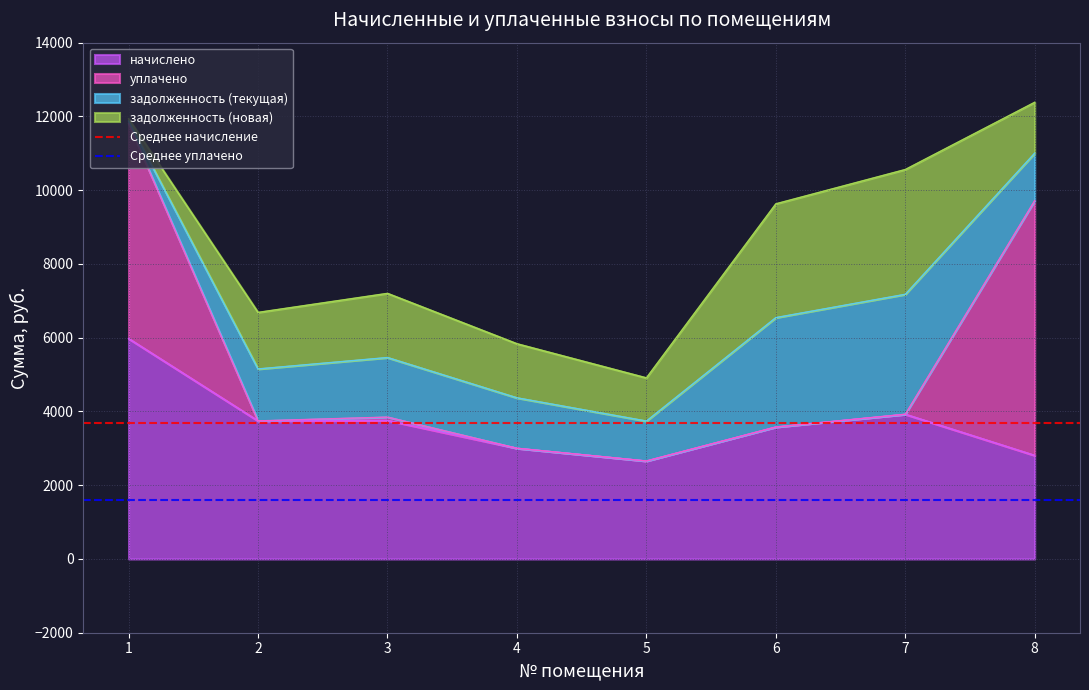

What is the lowest value of the начислено series?

2656.8